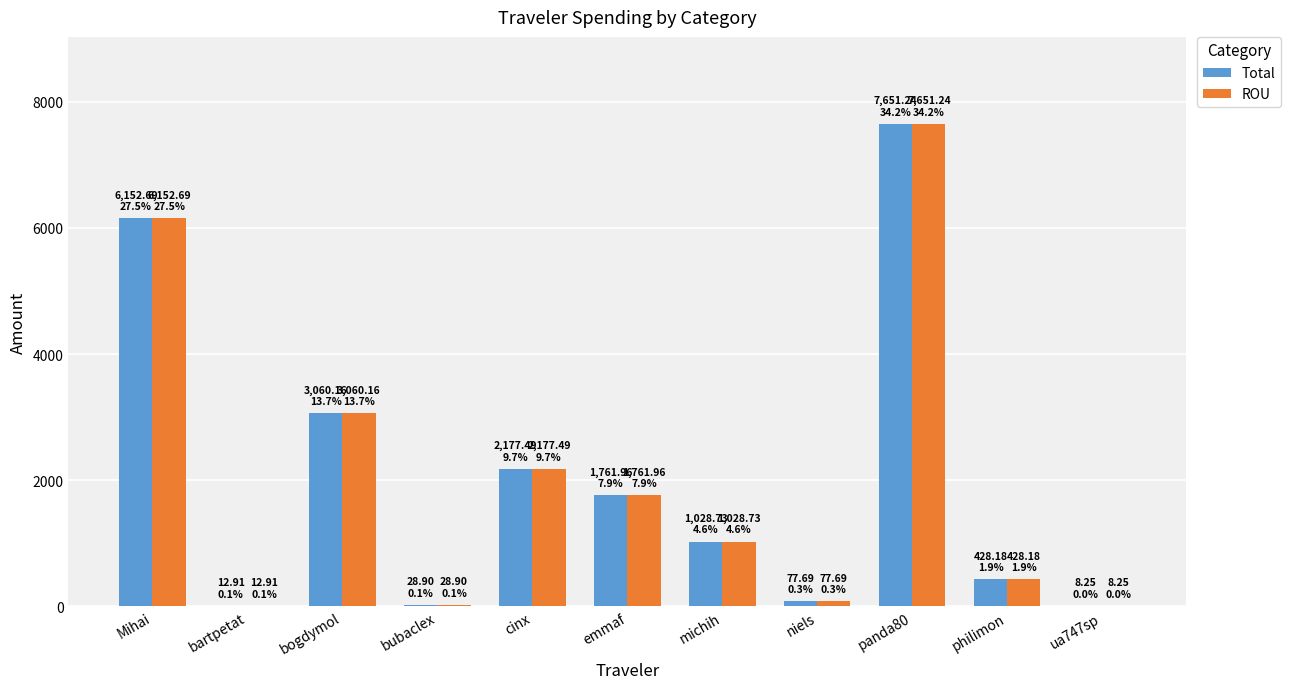

At which category is the sum across all series the highest?

panda80